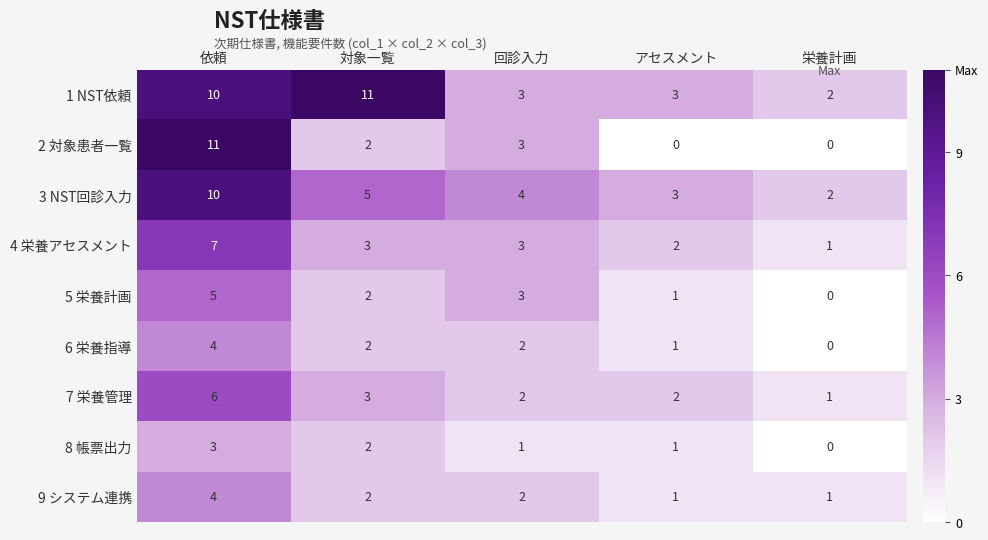

Read the 2 対象患者一覧 value at 回診入力, to the nearest 5.

5